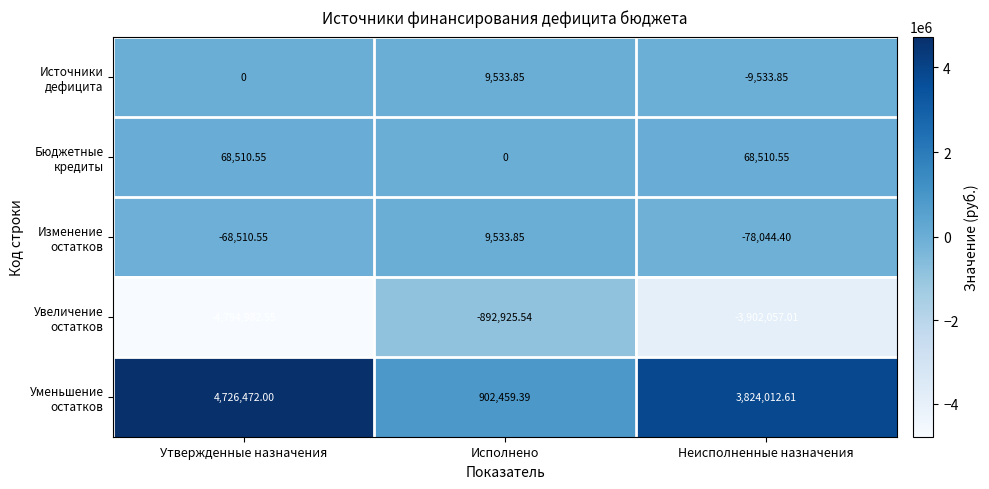

Which label corresponds to the smallest value in the chart?

Утвержденные назначения